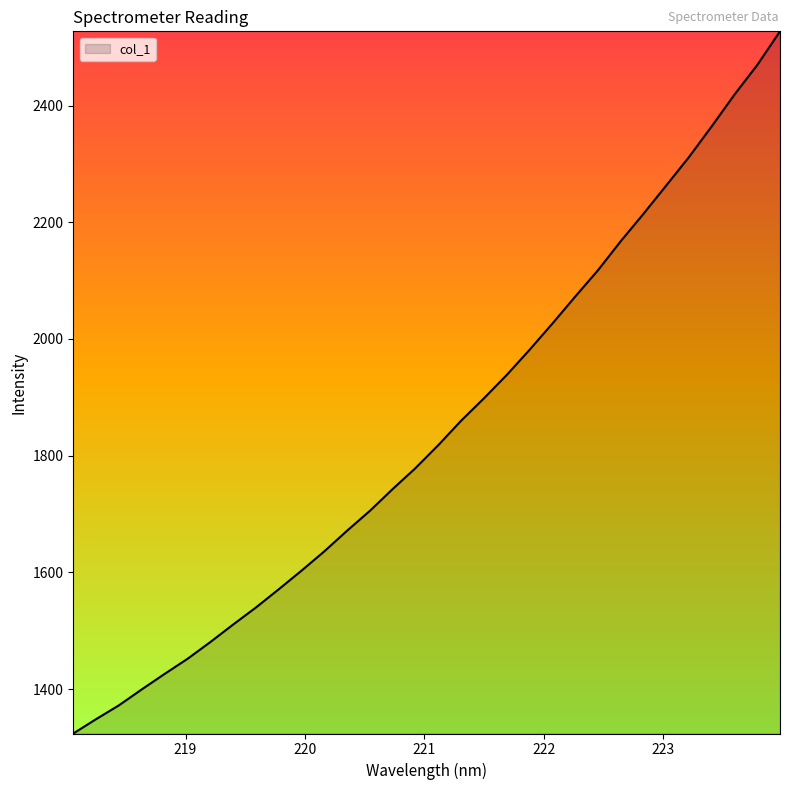

What is the smallest value displayed?

1323.8